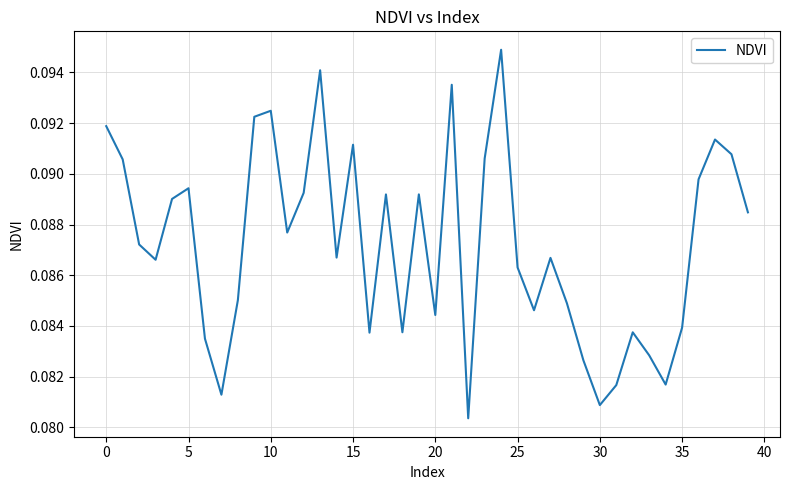

How many lines are shown in the chart?

1